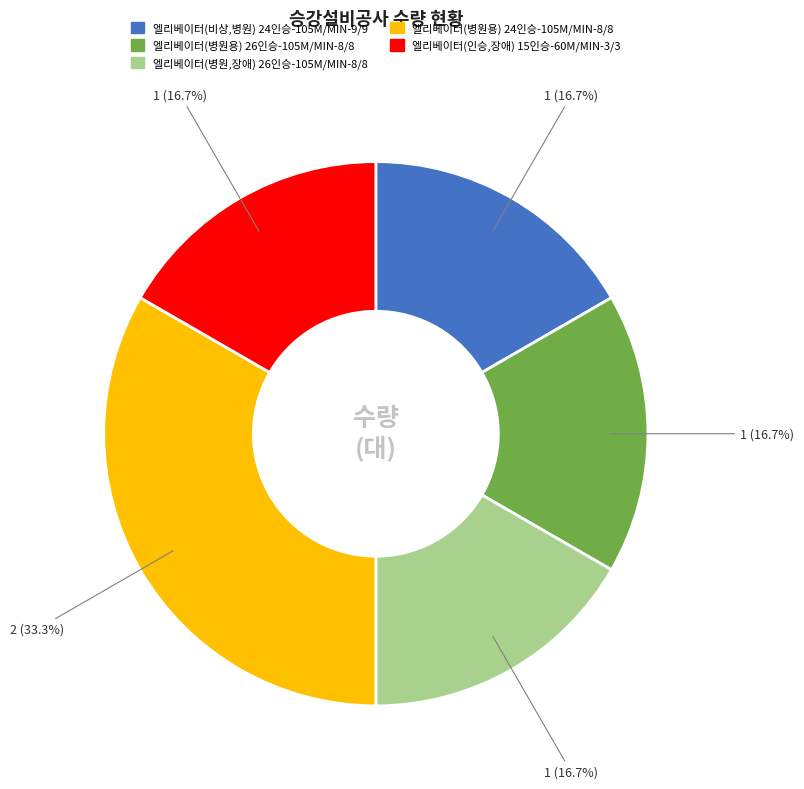

Which category has the biggest portion of the pie?

엘리베이터(병원용) 24인승-105M/MIN-8/8